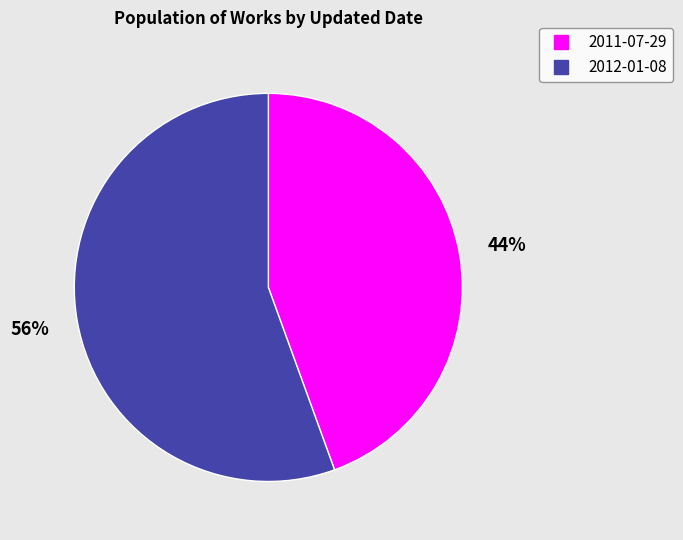

Which category accounts for the majority?

2012-01-08